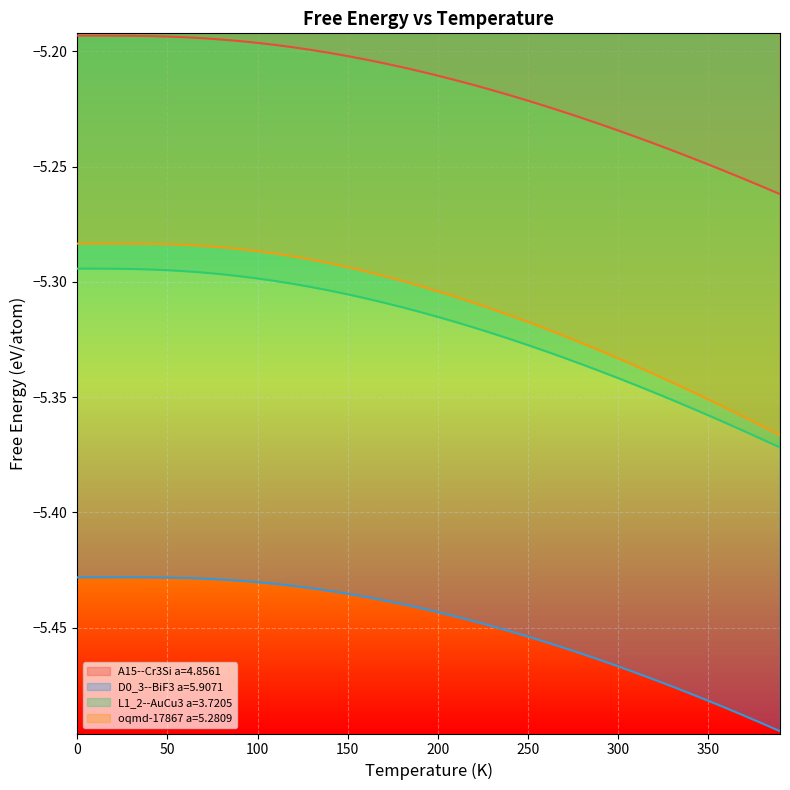

List the labels in order of oqmd-17867 a=5.2809 value, largest first.

10.0, 0.0, 20.0, 30.0, 40.0, 50.0, 60.0, 70.0, 80.0, 90.0, 100.0, 110.0, 120.0, 130.0, 140.0, 150.0, 160.0, 170.0, 180.0, 190.0, 200.0, 210.0, 220.0, 230.0, 240.0, 250.0, 260.0, 270.0, 280.0, 290.0, 300.0, 310.0, 320.0, 330.0, 340.0, 350.0, 360.0, 370.0, 380.0, 390.0